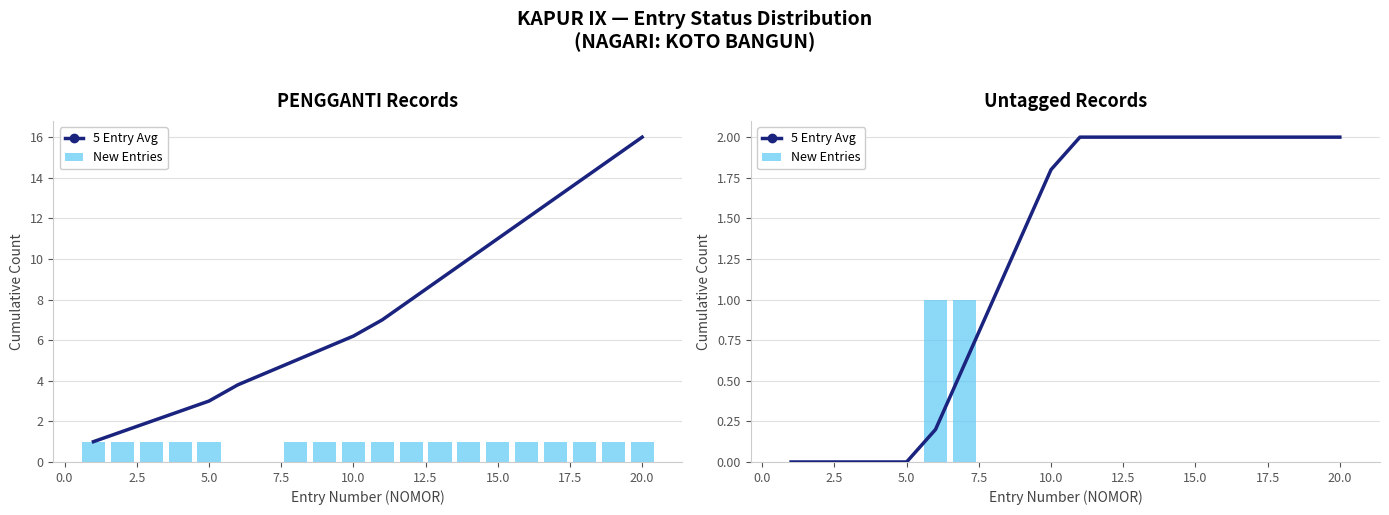

The value of 5 Entry Avg at 18 is 3.4. True or false?

False